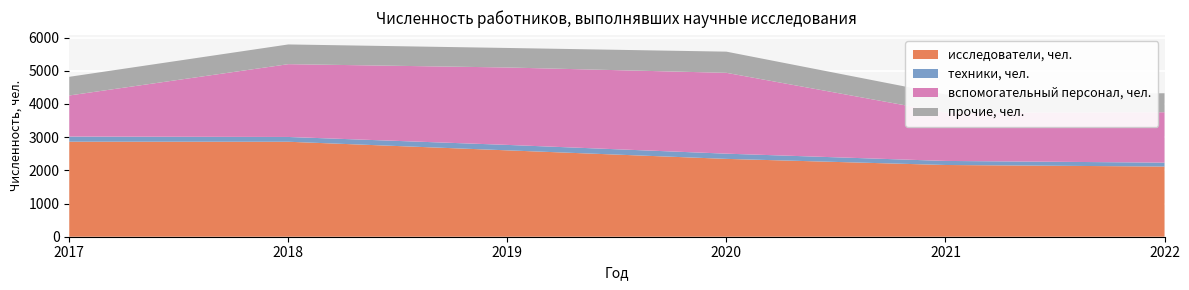

Reading right to left, what are all the values shown in this chart?

исследователи, чел.: 2022=2114	2021=2161	2020=2345	2019=2602	2018=2861	2017=2863
техники, чел.: 2022=118	2021=122	2020=157	2019=164	2018=144	2017=154
вспомогательный персонал, чел.: 2022=1518	2021=1455	2020=2435	2019=2332	2018=2193	2017=1238
прочие, чел.: 2022=572	2021=549	2020=638	2019=588	2018=594	2017=562